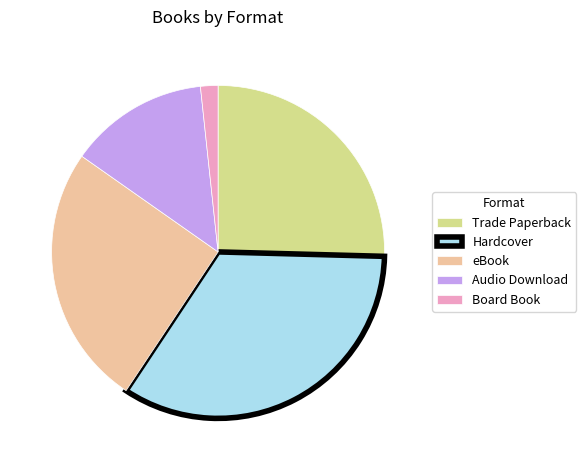

Which slice is the largest?

Hardcover